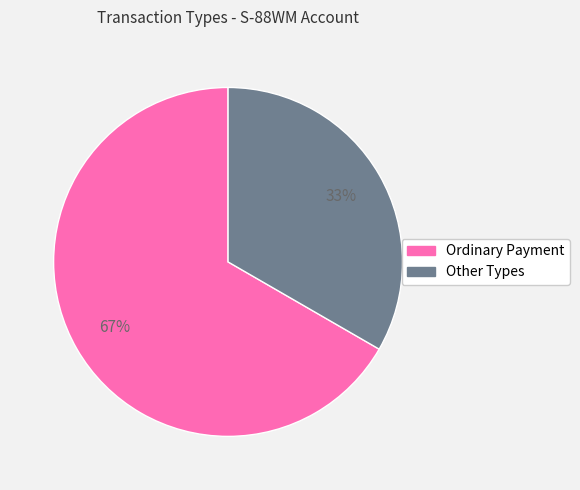

To the nearest percent, what is the average slice percentage?

50%